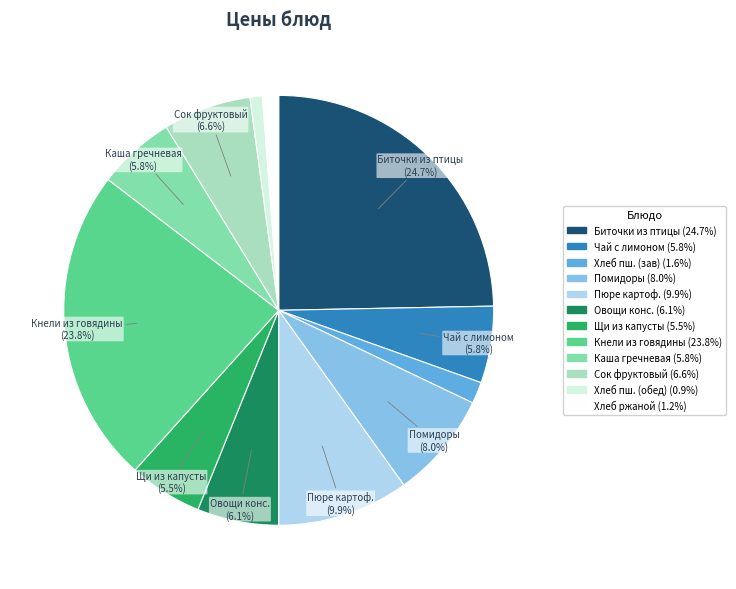

Is there a majority slice in this chart?

No